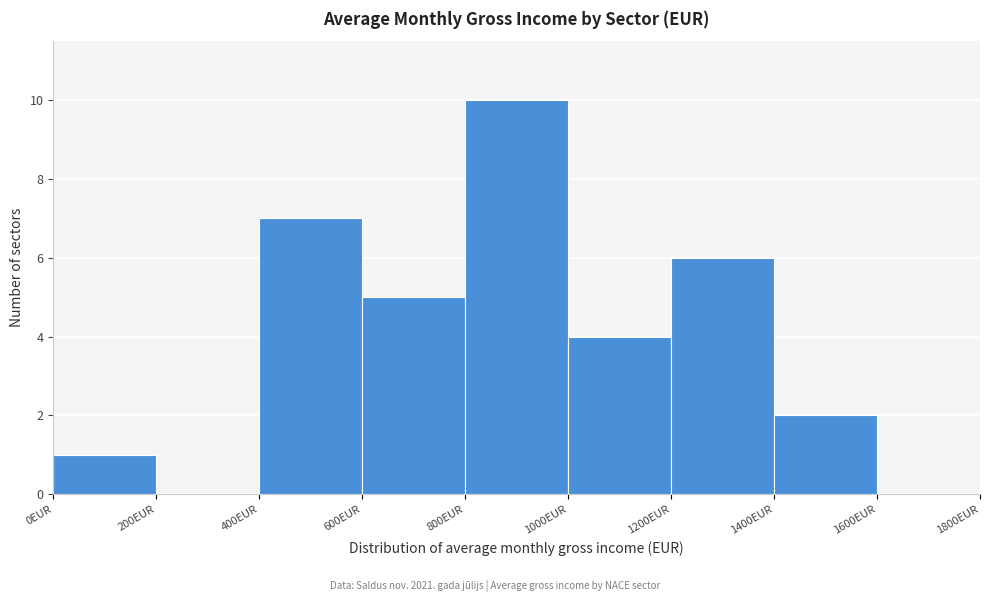

Reading left to right, transcribe this chart: for each bar, give the range it covers on the x-axis and its height. The values are not printed on the chart, so give them approximately, as read against the axis.

0 to 200: 1
200 to 400: 0
400 to 600: 7
600 to 800: 5
800 to 1000: 10
1000 to 1200: 4
1200 to 1400: 6
1400 to 1600: 2
1600 to 1800: 0